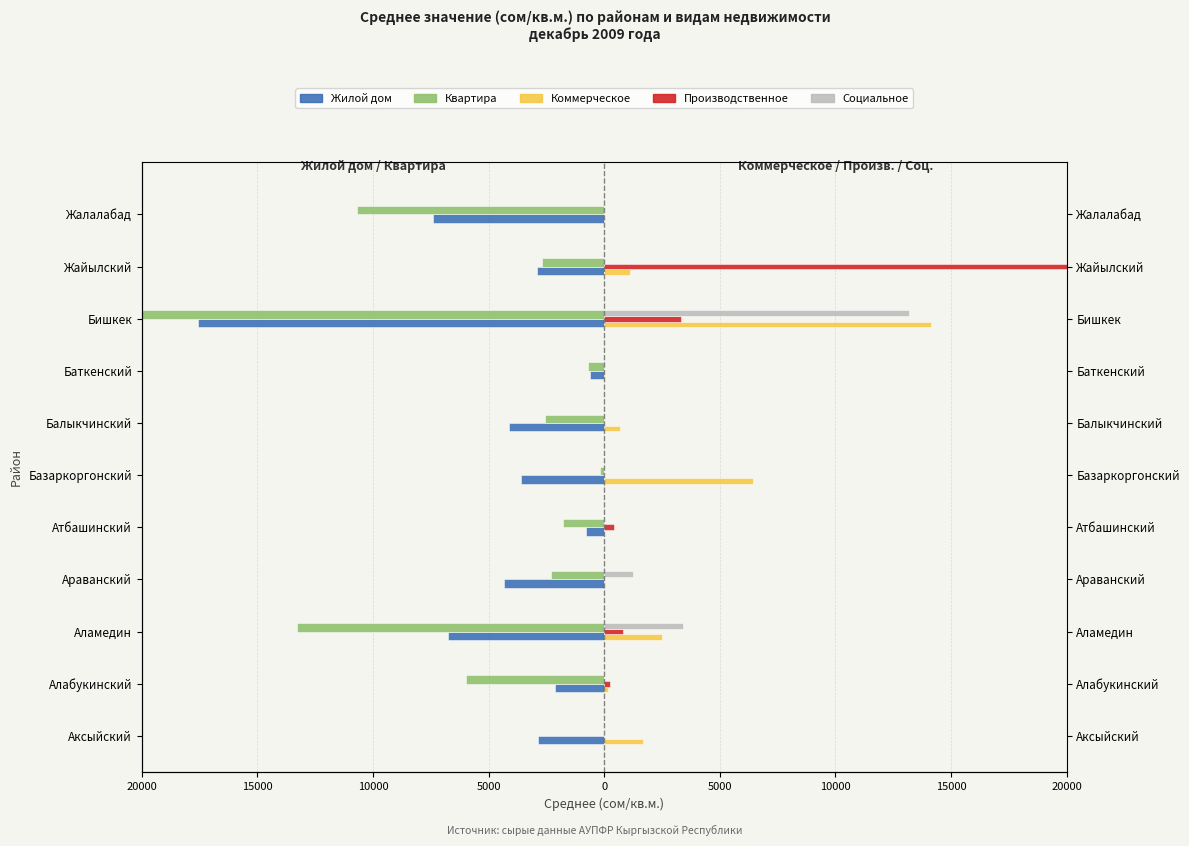

Reading left to right, what are all the values shown in this chart?

Жилой дом: -2863.2	-2143.7	-6748.8	-4339.4	-771.6	-3603.6	-4111.5	-600.8	-17583.1	-2923.8	-7422.7
Квартира: 0.0	-5974.5	-13271.8	-2322.3	-1794.8	-192.1	-2558.4	-704.9	-20000.0	-2690.1	-10675.0
Коммерческое: 1686.9	169.7	2487.2	0.0	0.0	6418.6	687.0	50.0	14130.6	1119.2	0.0
Производственное: 0.0	244.8	816.6	0.0	403.2	0.0	0.0	0.0	3304.0	20000.0	0.0
Социальное: 0.0	0.0	3425.3	1257.1	0.0	0.0	0.0	0.0	13161.9	0.0	0.0